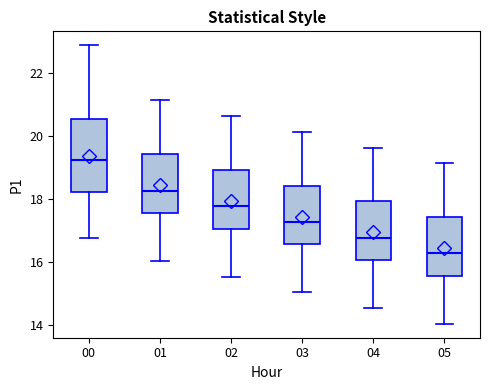

Reading left to right, read every box against the y-axis: the position of its median line, the range the box covers, and the ends of its whiskers. The values are not printed on the chart, so give them approximately, as read against the axis.

00: median 19.2, box 18.2 to 20.6, whiskers 16.8 to 22.8
01: median 18.2, box 17.6 to 19.4, whiskers 16.0 to 21.2
02: median 17.8, box 17.0 to 19.0, whiskers 15.6 to 20.6
03: median 17.2, box 16.6 to 18.4, whiskers 15.0 to 20.2
04: median 16.8, box 16.0 to 18.0, whiskers 14.6 to 19.6
05: median 16.2, box 15.6 to 17.4, whiskers 14.0 to 19.2